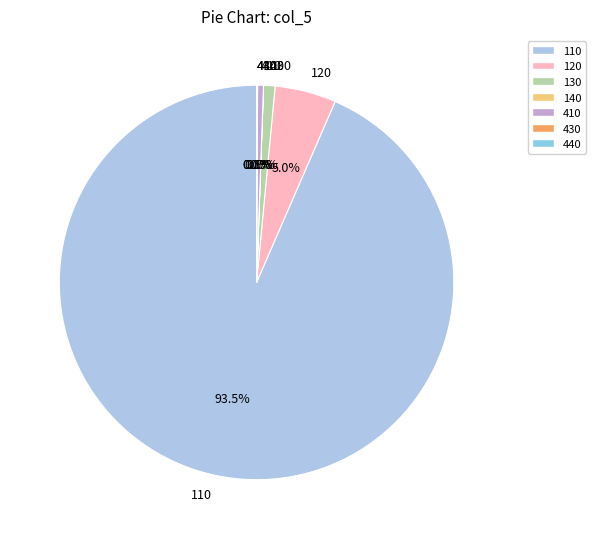

To the nearest percent, what portion does 120 represent?

5%